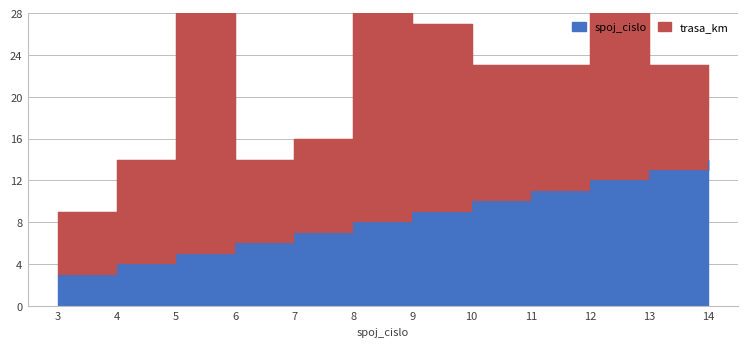

True or false: the data shows 11 at 11.

True